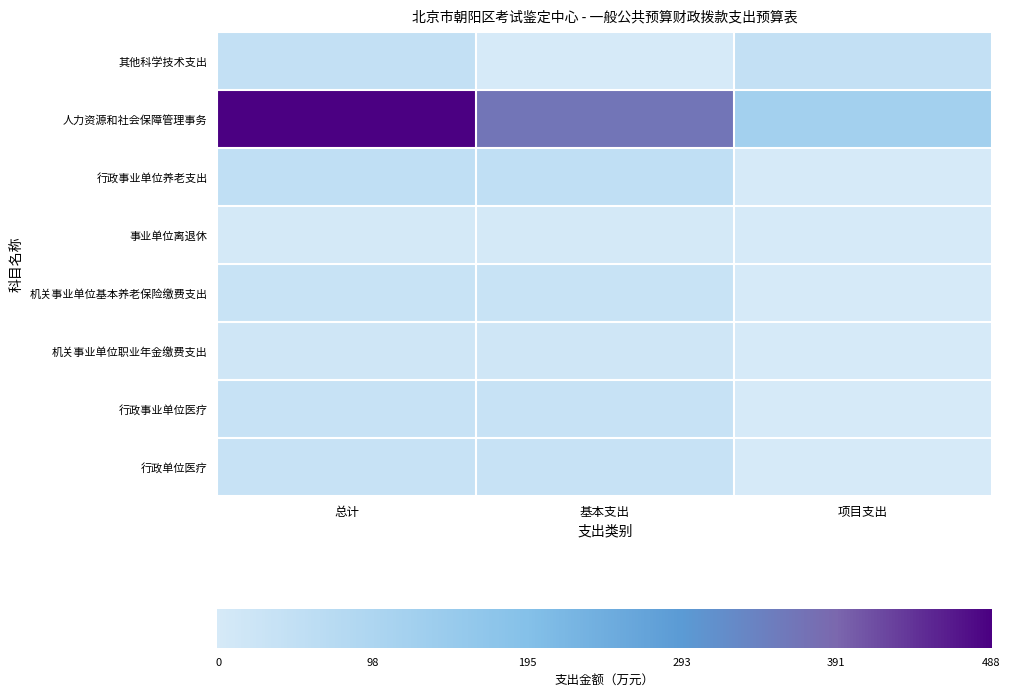

How many distinct data groups are displayed?

8